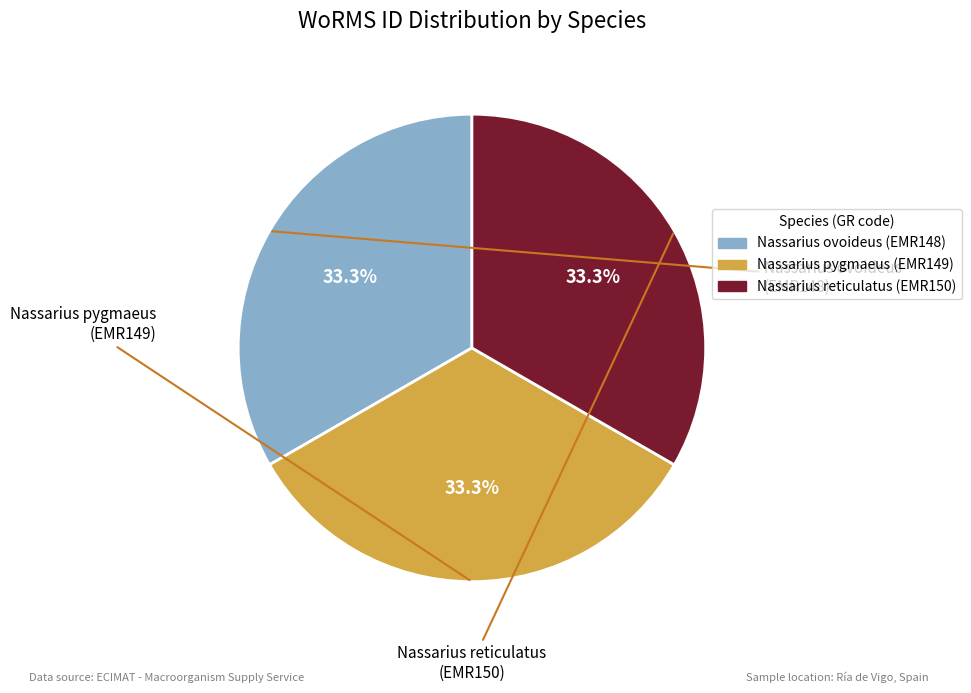

What is the ratio of the value at Nassarius pygmaeus (EMR149) to the value at Nassarius reticulatus (EMR150)?

1.0